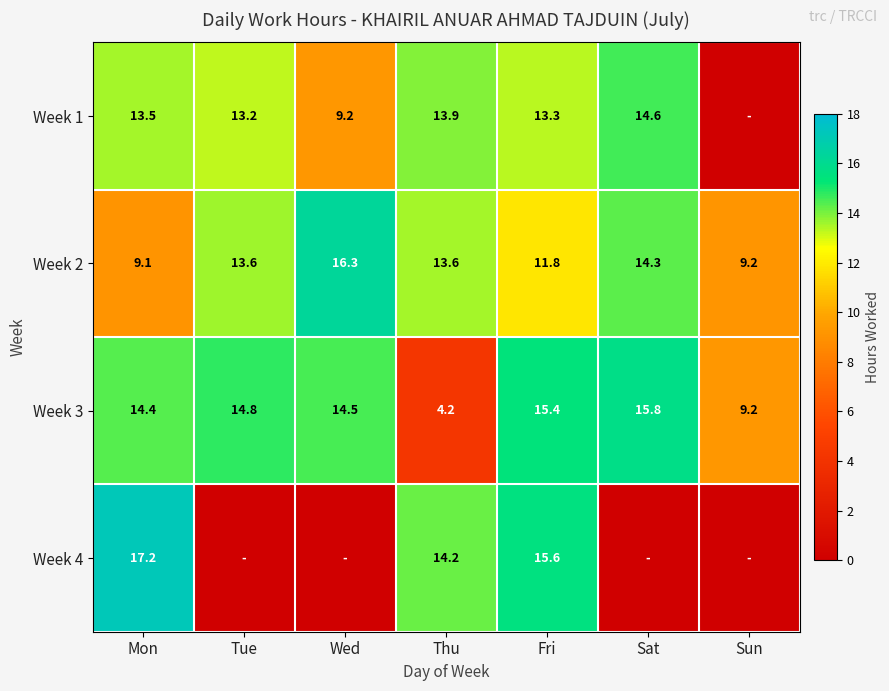

Which category has the highest value in the Week 3 series?

Sat